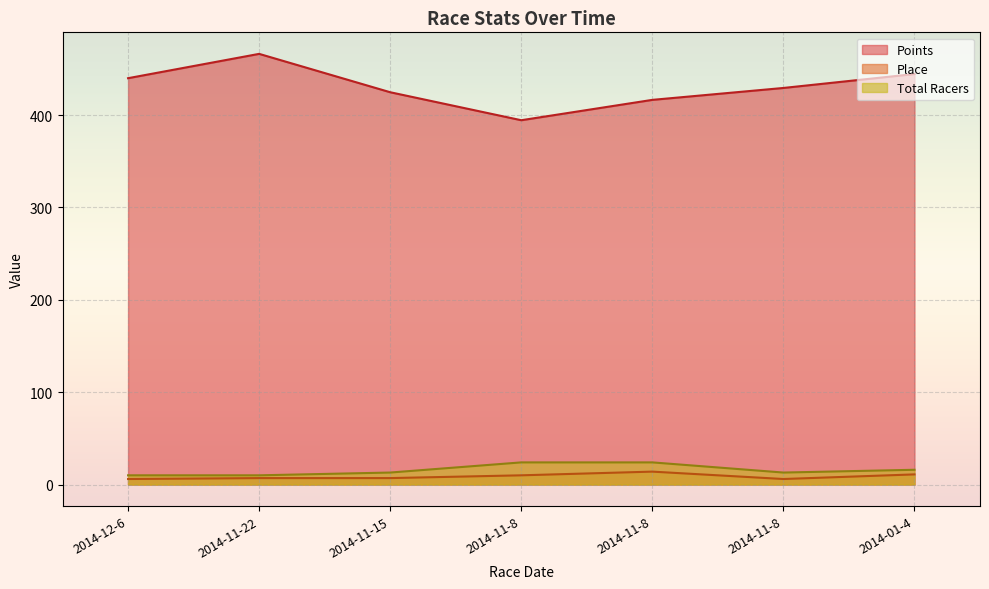

What is the difference between the second highest and minimum values in the Points series?

50.0